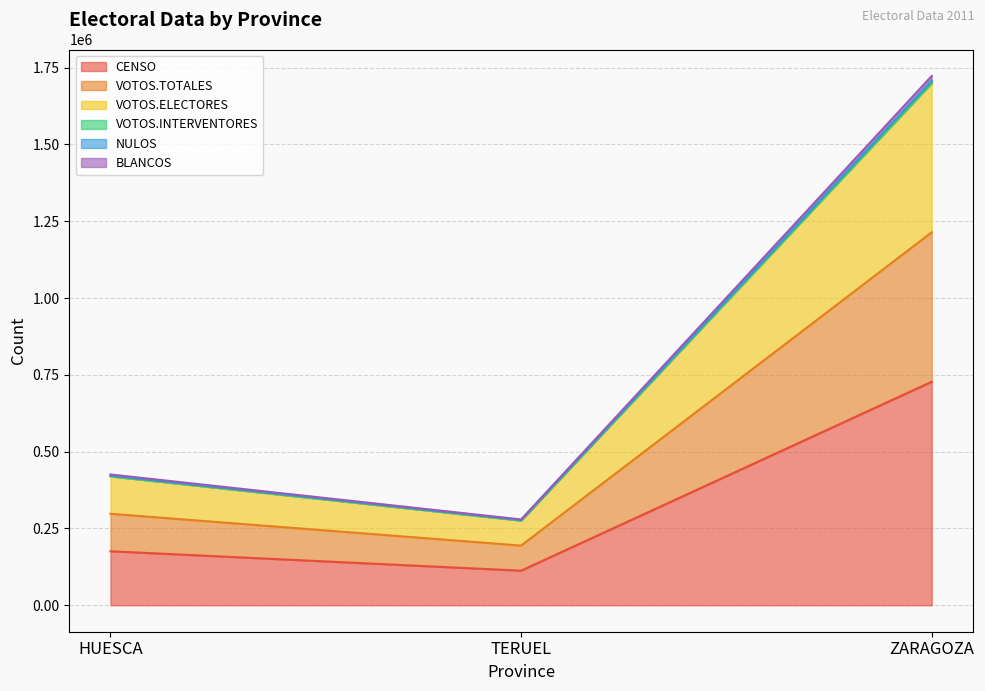

True or false: CENSO has a value of 46792 at TERUEL.

False